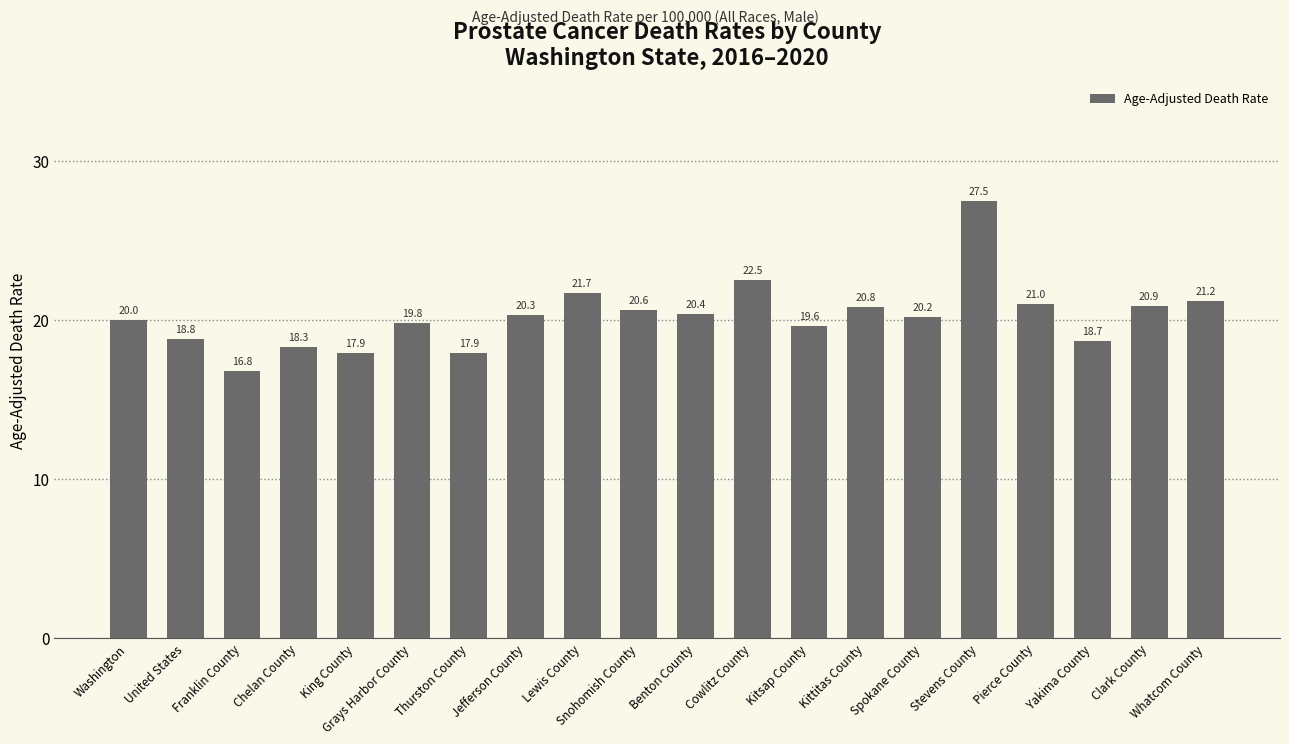

What is the maximum value shown in the chart?

27.5